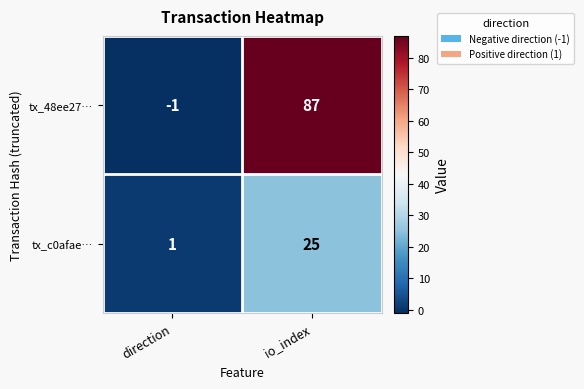

Count the number of data series in this chart.

2